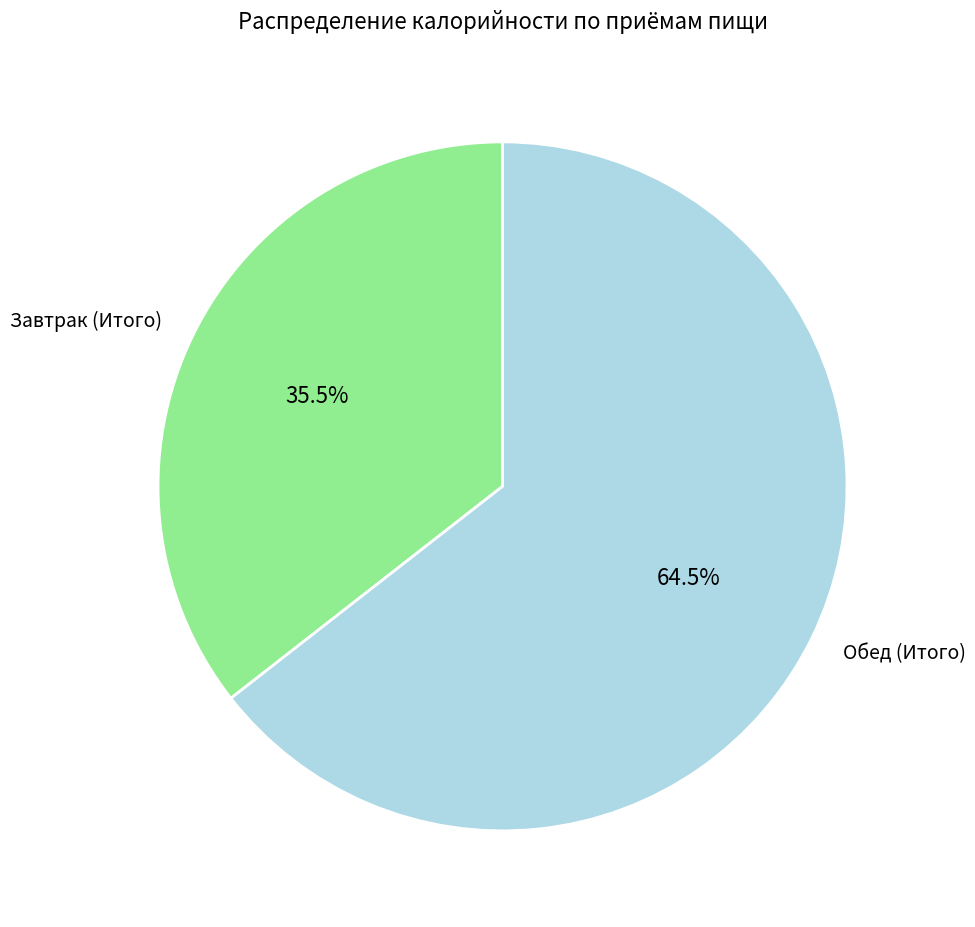

Between Обед (Итого) and Завтрак (Итого), which is larger?

Обед (Итого)